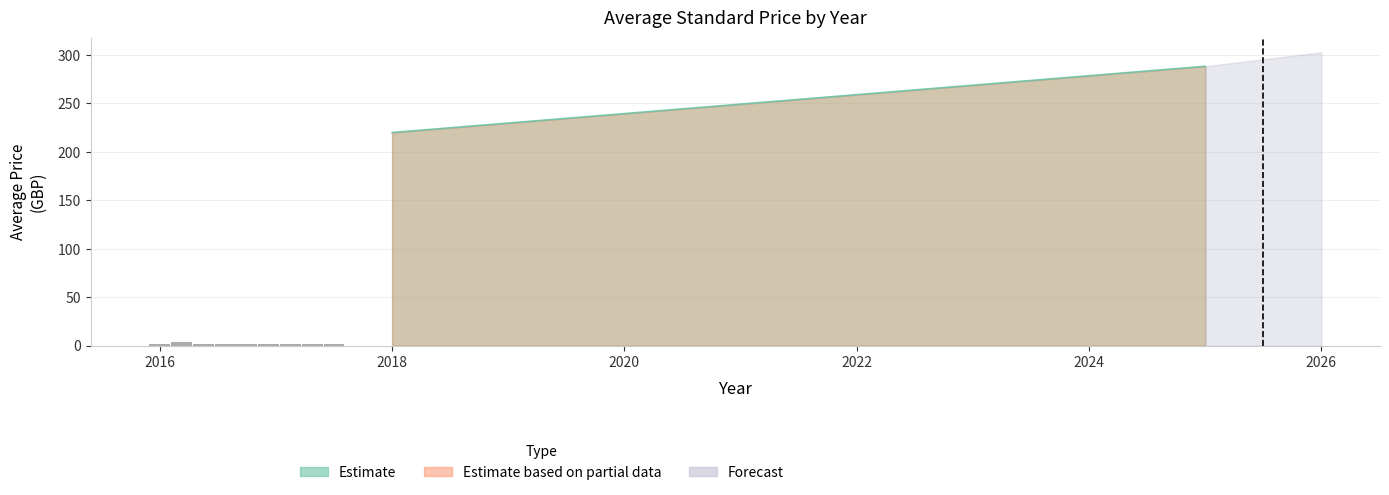

What is the average value?

2.2